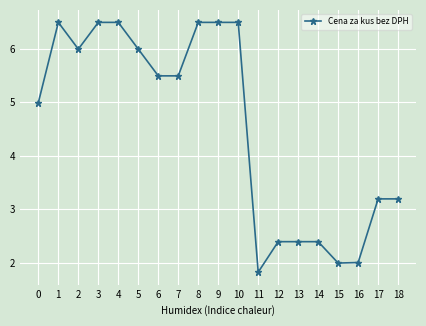

What is the difference between the maximum and minimum values?

4.7